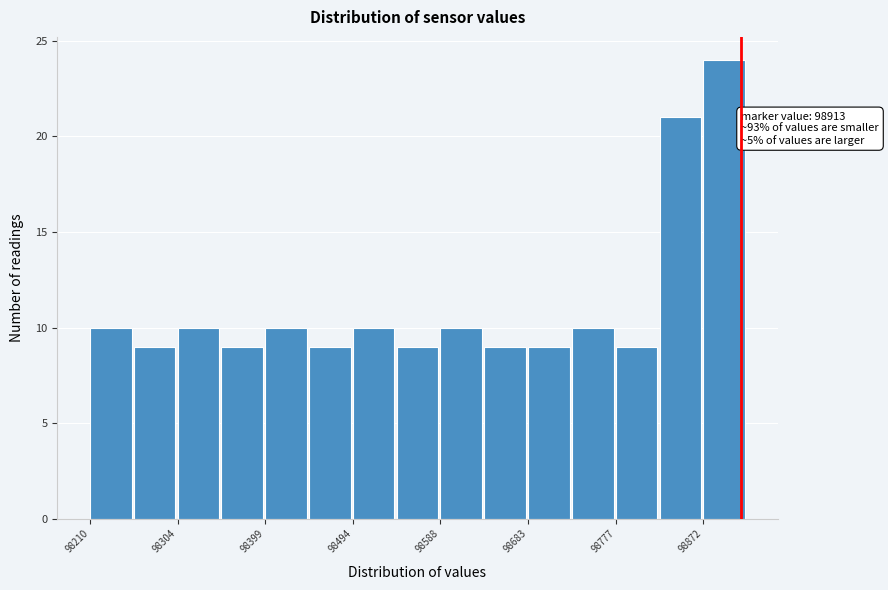

Over which range of the x-axis is the bar tallest?

98870 to 98920